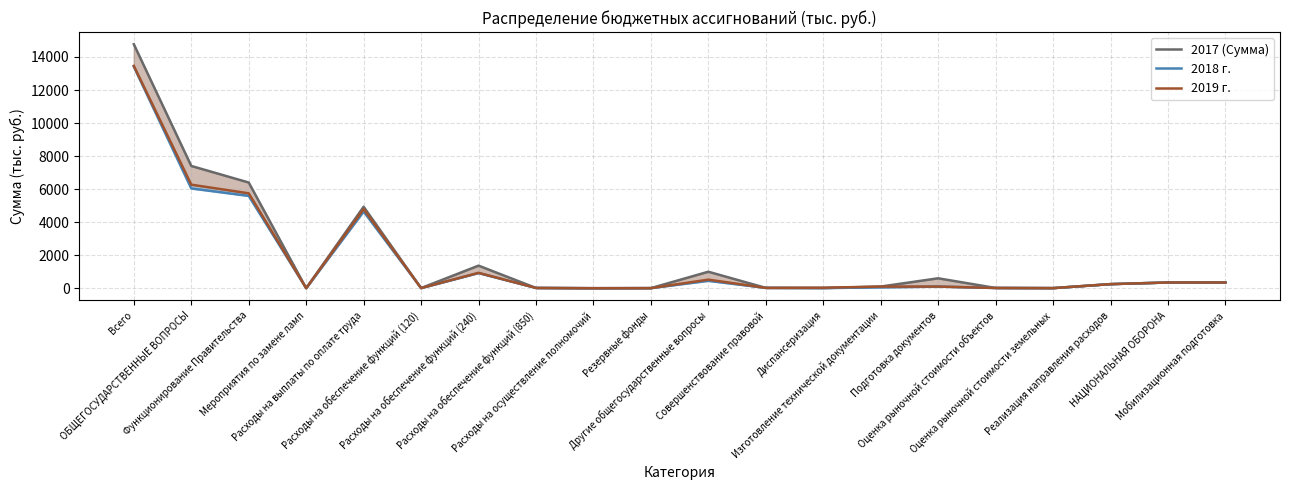

The value of 2018 г. at Диспансеризация is 10.0. True or false?

True